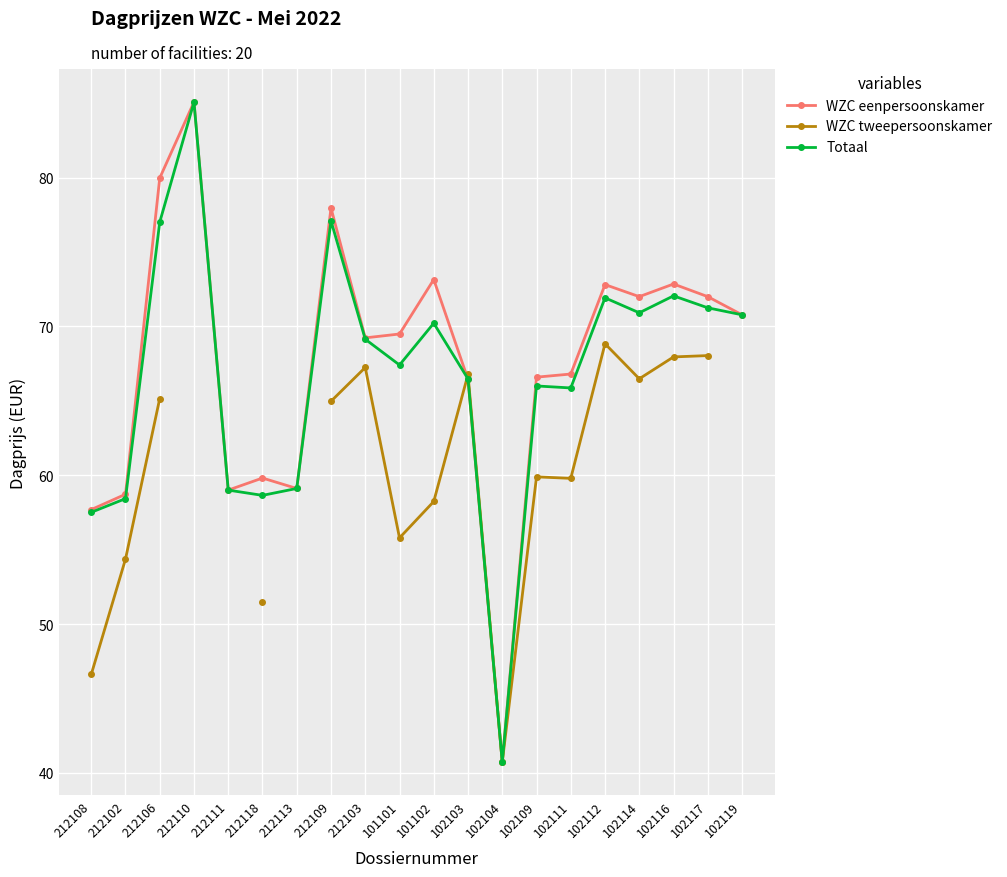

What is the value of the WZC tweepersoonskamer point at the 8th from the left?

65.0